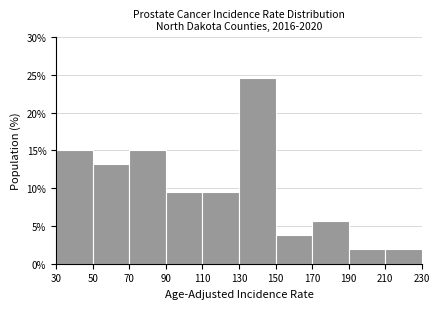

How tall is the bar that spans 50 to 70 on the x-axis? The values are not printed on the chart, so give them approximately, as read against the axis.

13.0